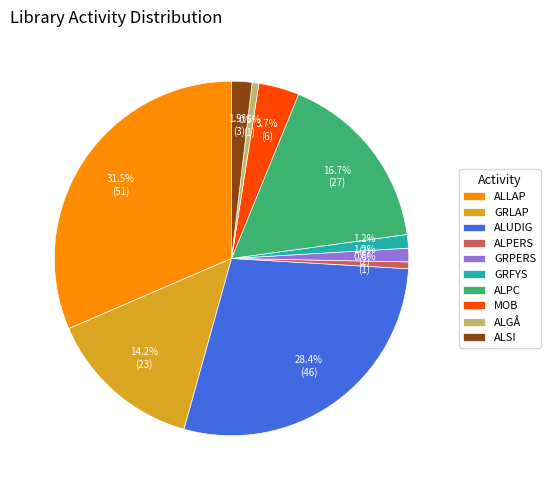

Which has a higher value, MOB or GRFYS?

MOB